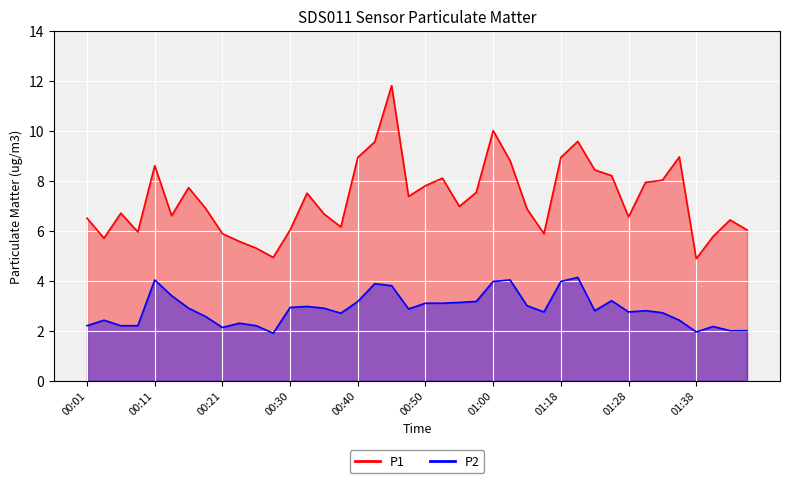

List the series in order of their overall mean, lowest first.

P2, P1